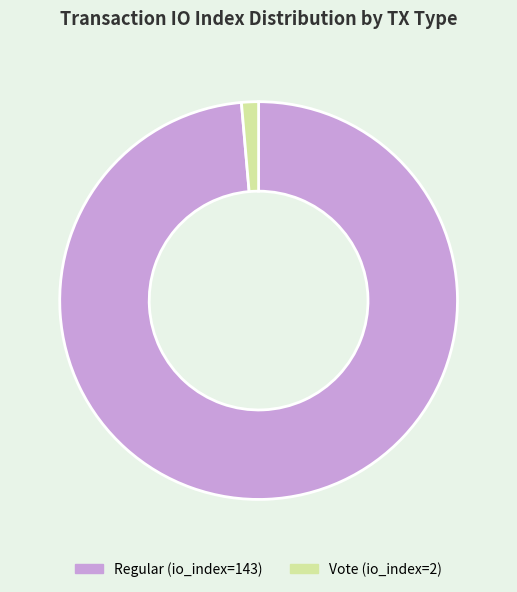

Rank the categories by value from lowest to highest.

Vote (io_index=2), Regular (io_index=143)